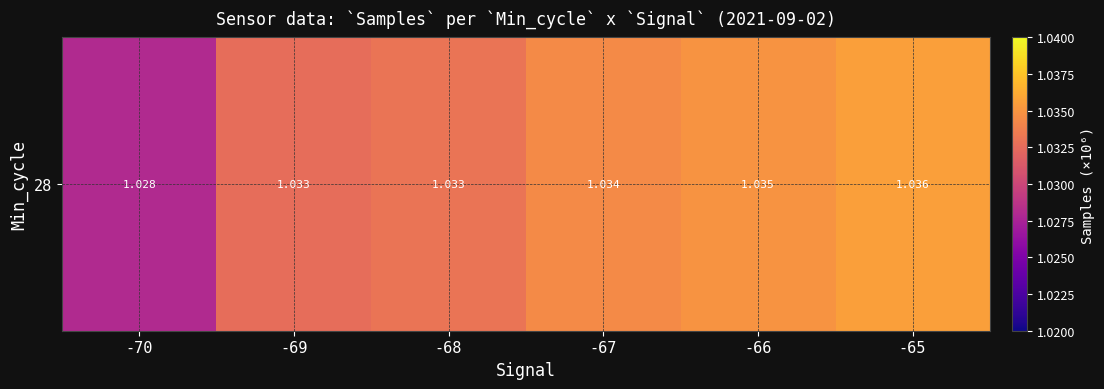

What is the average value?

1.0